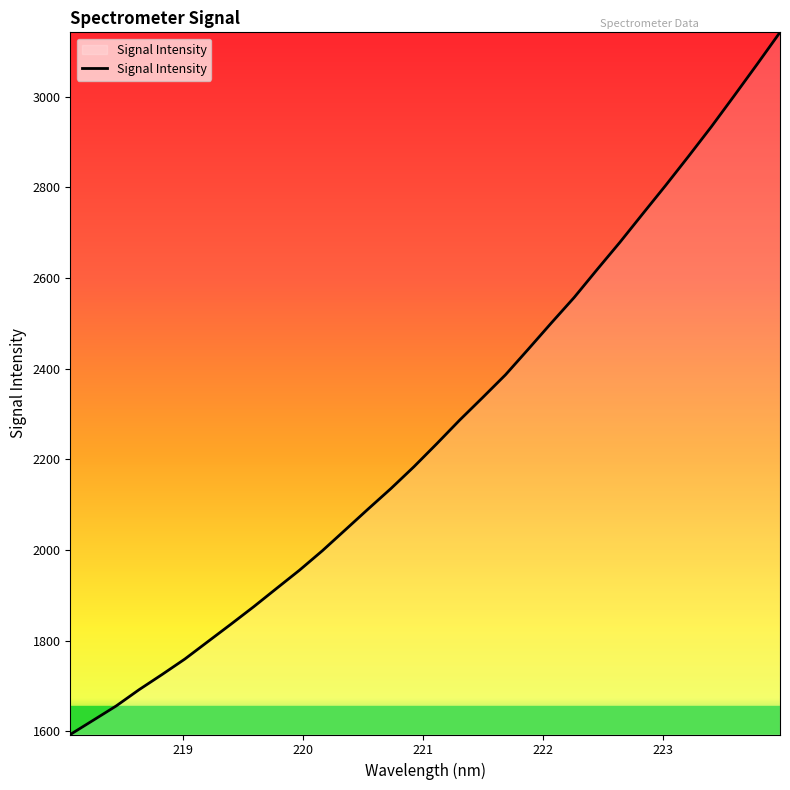

What is the maximum value shown in the chart?

3142.1